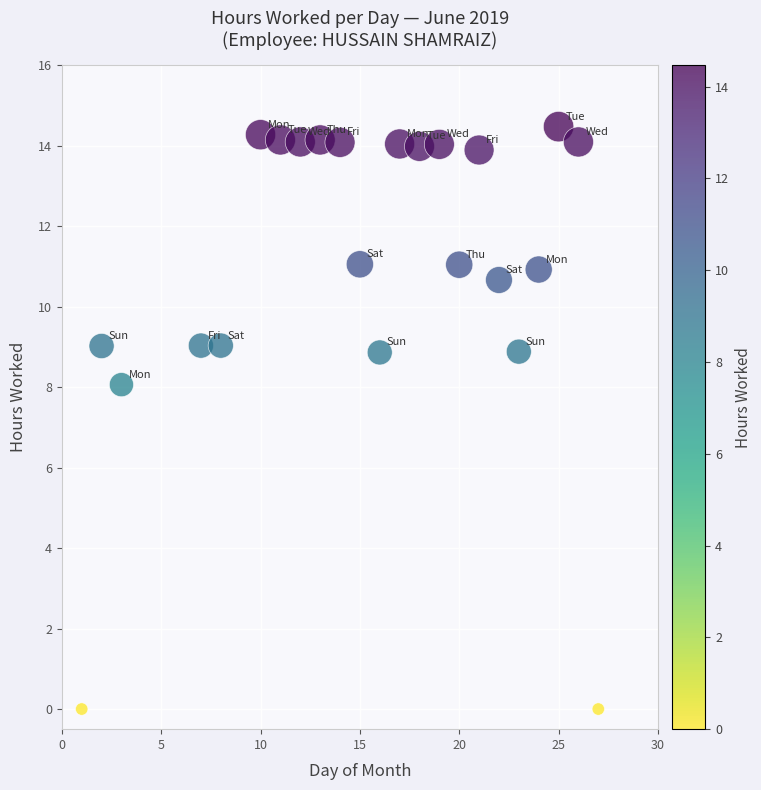

What Y value in the scatter plot is closest to 7?

8.1